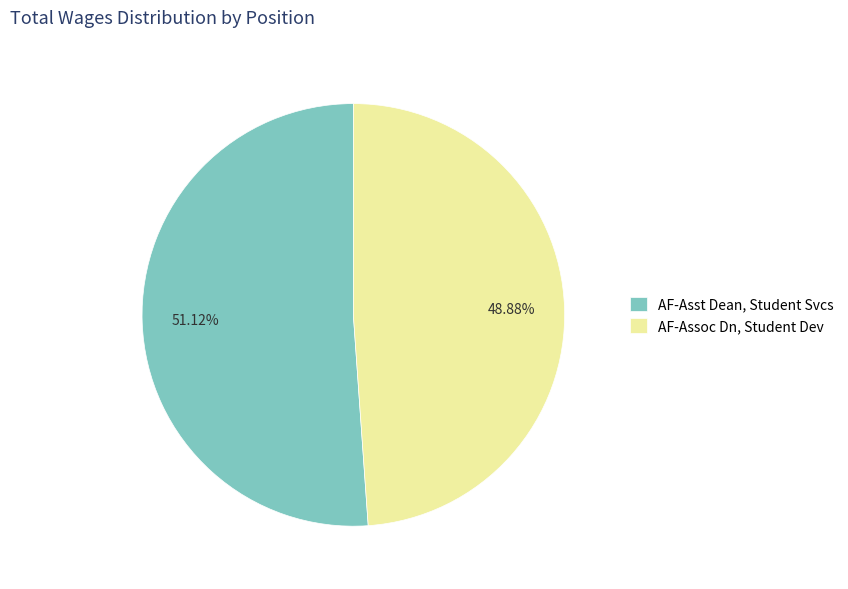

To the nearest percent, what is the combined percentage of AF-Asst Dean, Student Svcs and AF-Assoc Dn, Student Dev?

100%